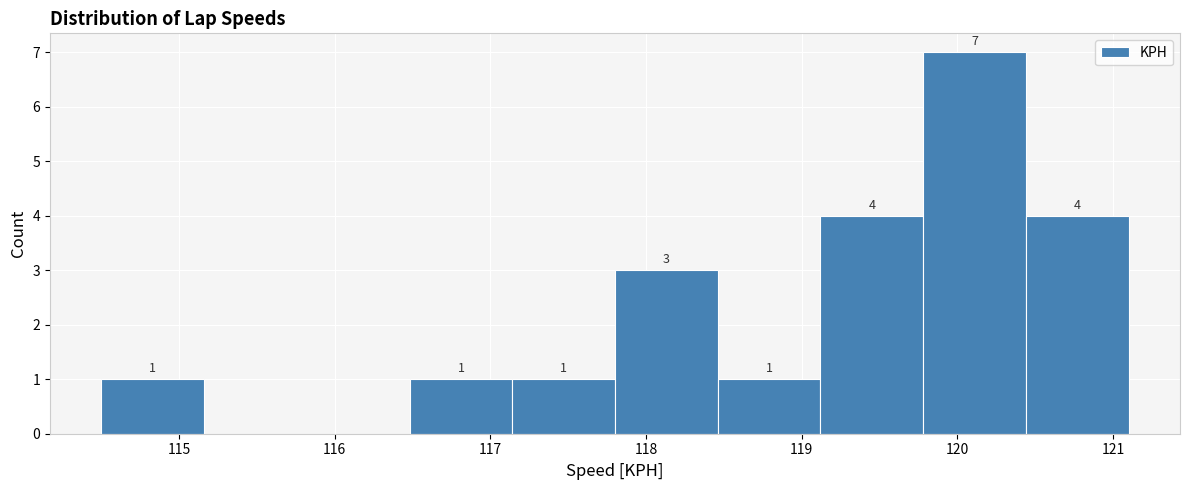

Which range on the x-axis has the tallest bar?

119.78 to 120.44